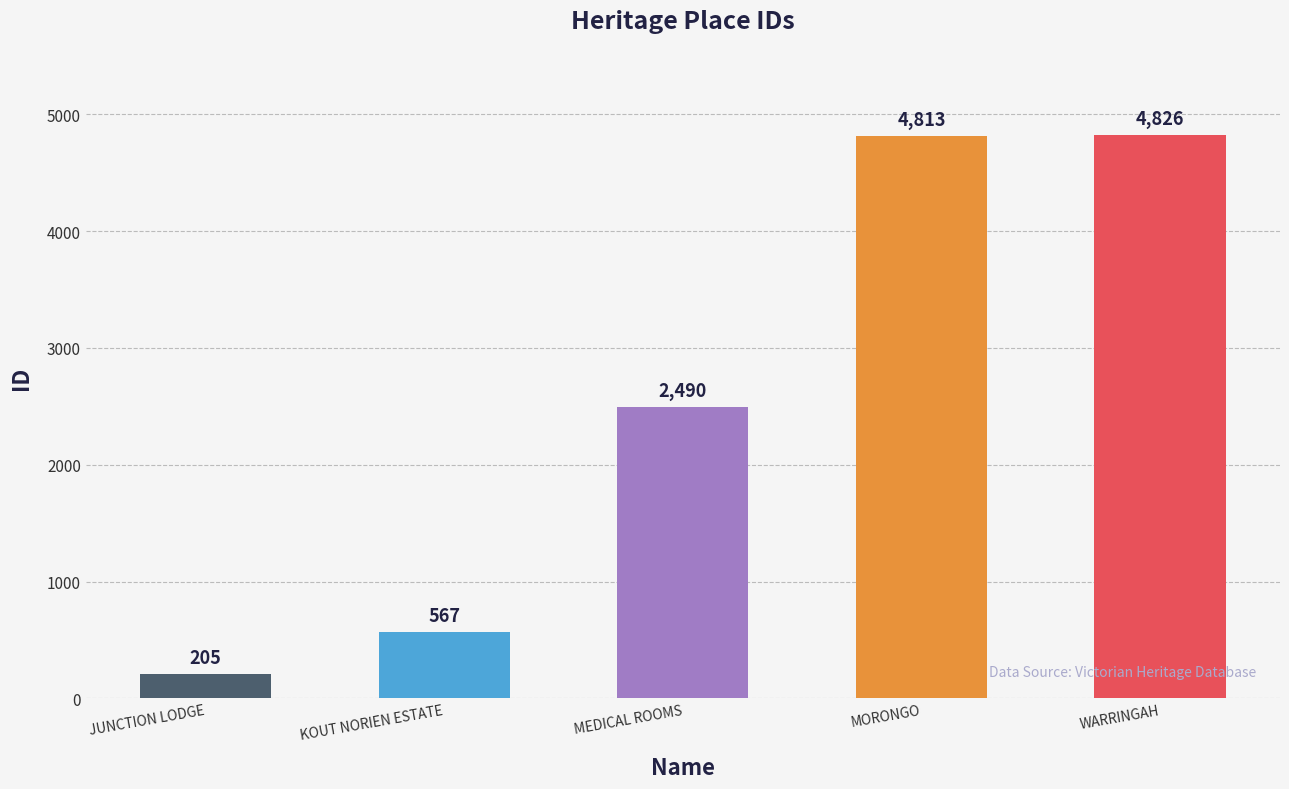

Where is the data nearest to the value 2515?

MEDICAL ROOMS